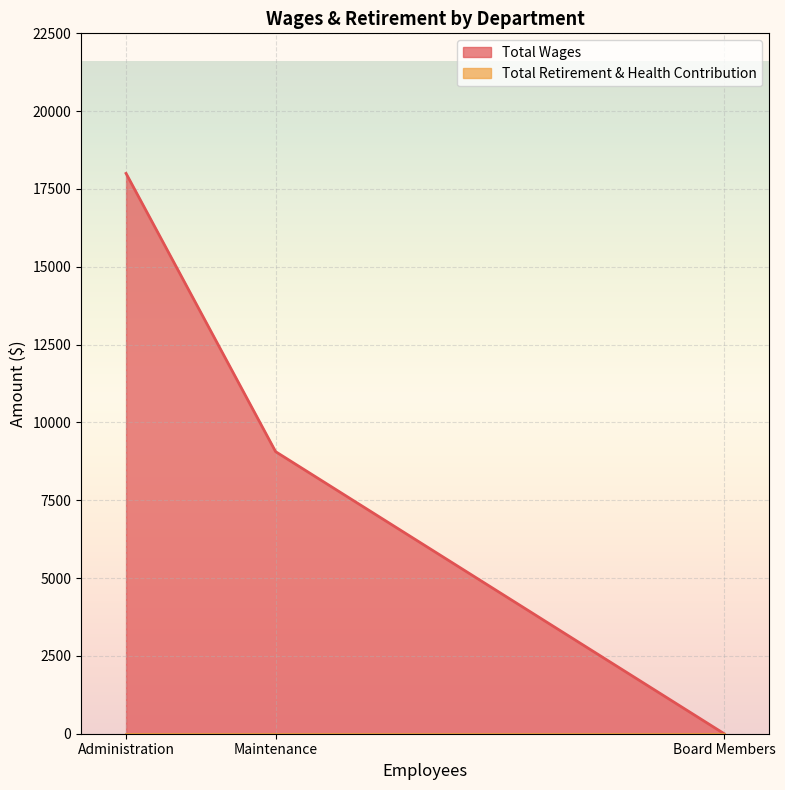

Does the chart display data point markers on the line(s)?

No